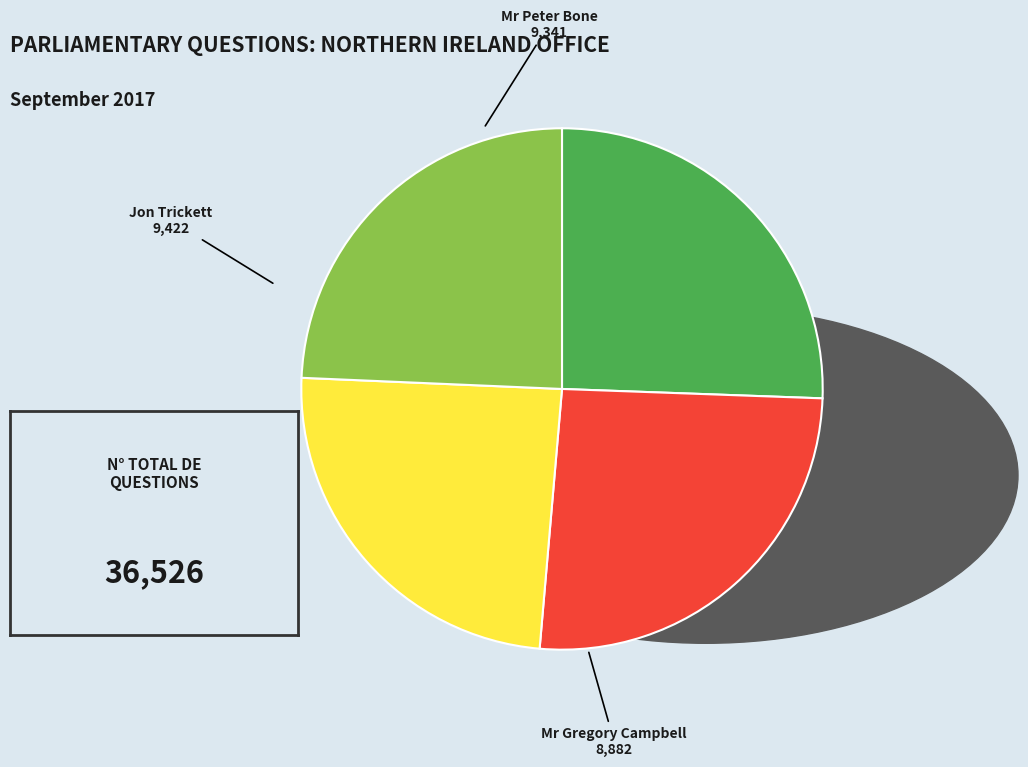

Does any single category account for the majority?

No